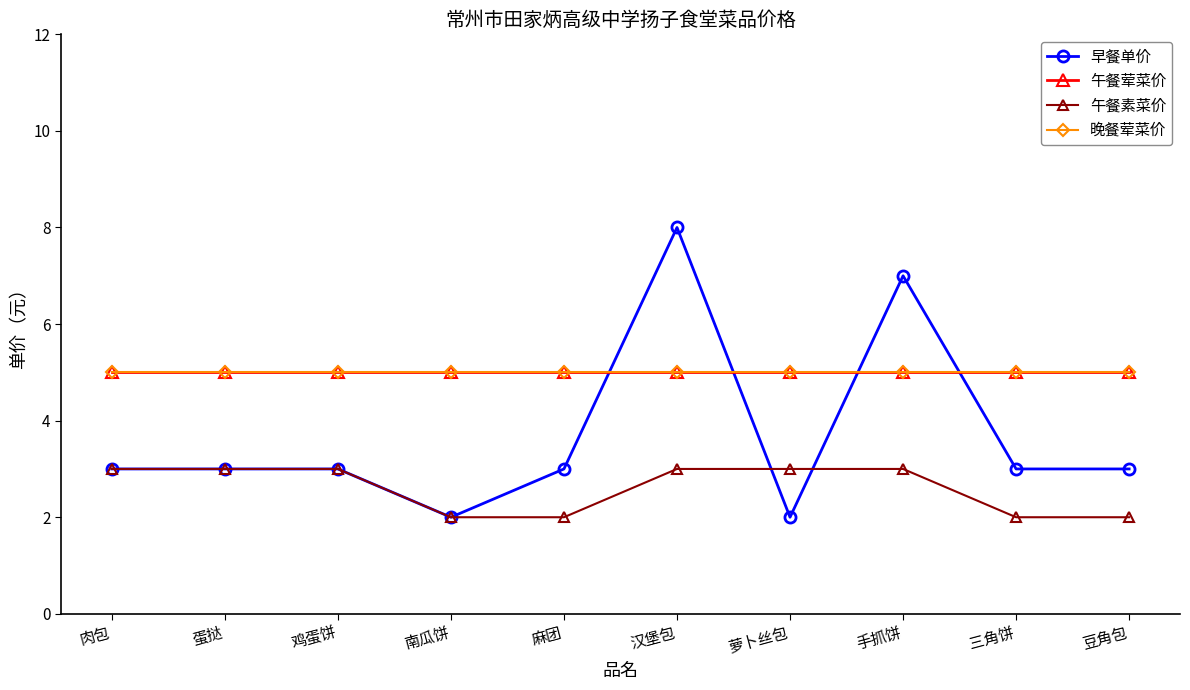

Reading left to right, transcribe all the data shown in this chart.

早餐单价: 3	3	3	2	3	8	2	7	3	3
午餐荤菜价: 5	5	5	5	5	5	5	5	5	5
午餐素菜价: 3	3	3	2	2	3	3	3	2	2
晚餐荤菜价: 5	5	5	5	5	5	5	5	5	5